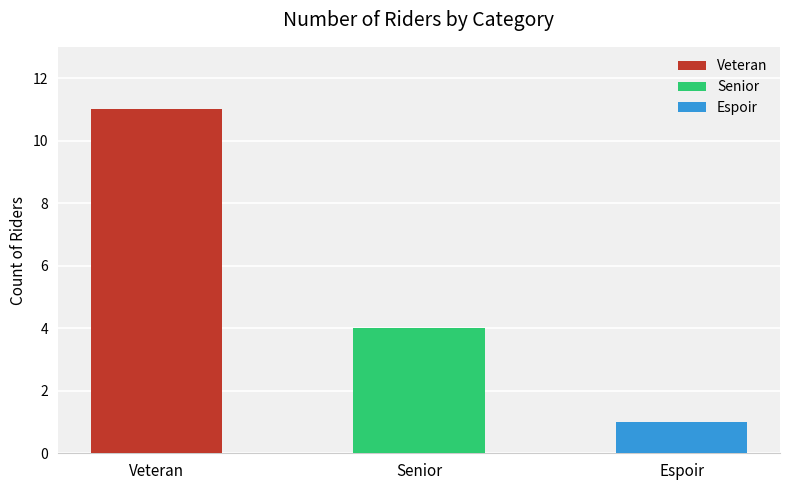

The chart shows a value of 2 at Senior. True or false?

False